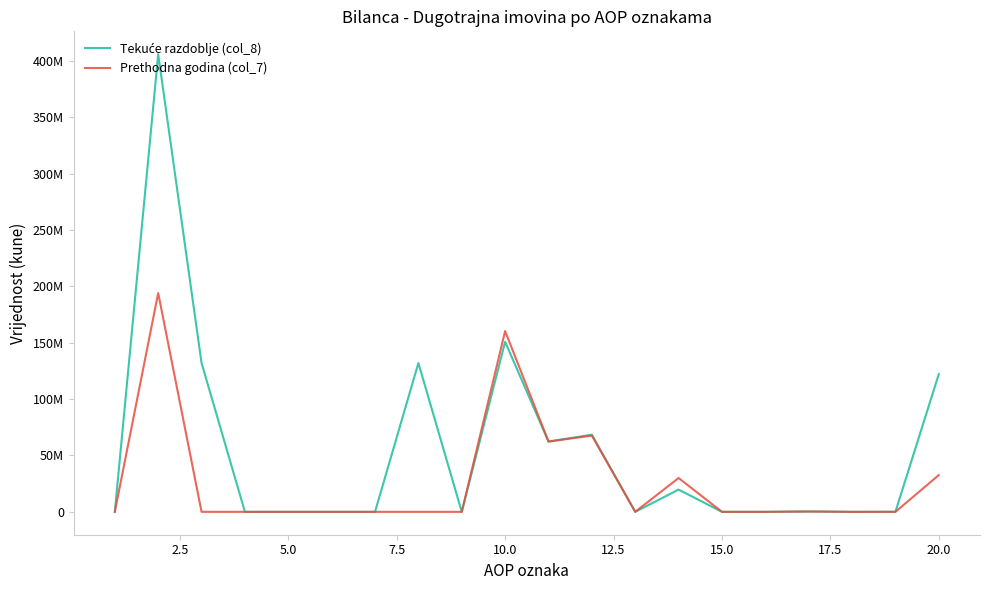

At how many categories does at least one series exceed 198652755?

1